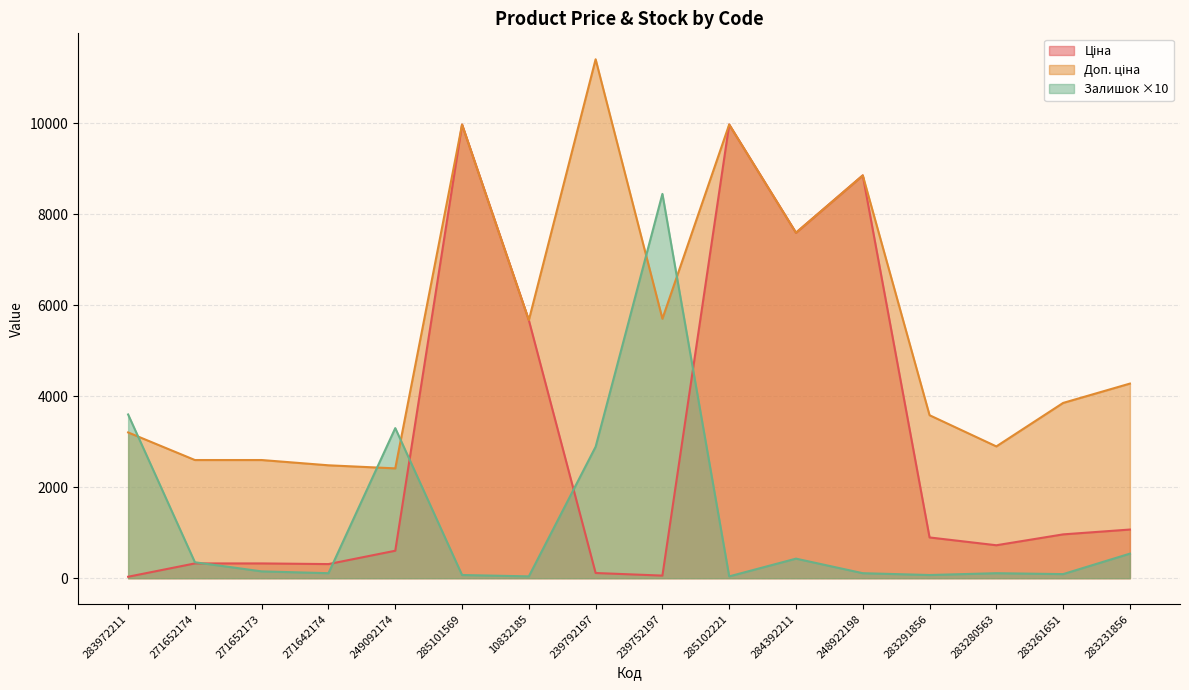

Which series ends up on top after the final intersection of Залишок and Ціна?

Ціна